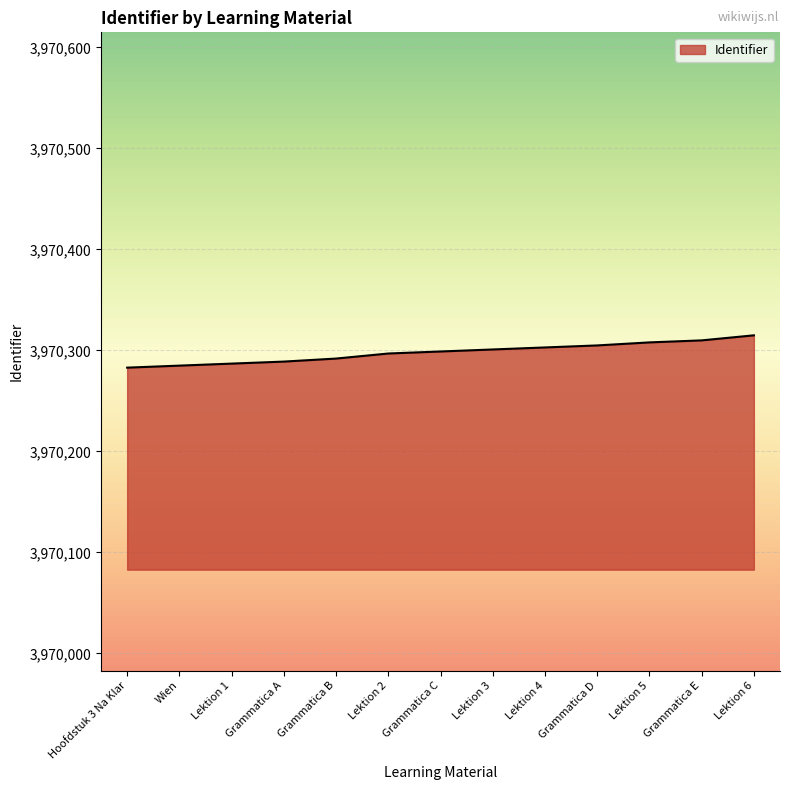

Count the number of categories in the chart.

13